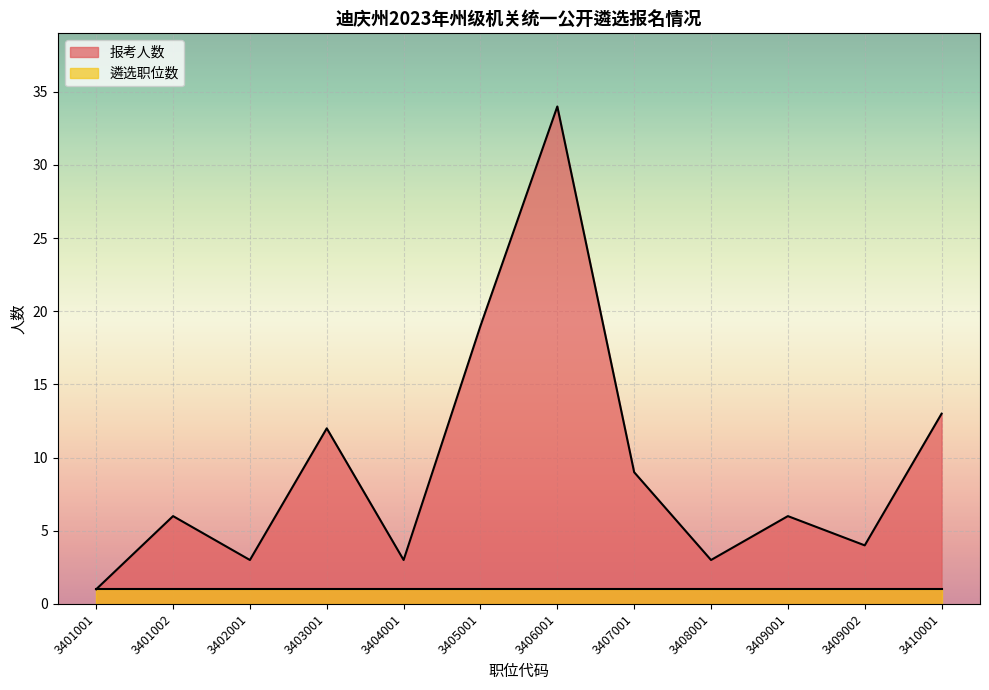

Reading left to right, extract all data points from this chart.

3401001=1	3401002=6	3402001=3	3403001=12	3404001=3	3405001=19	3406001=34	3407001=9	3408001=3	3409001=6	3409002=4	3410001=13